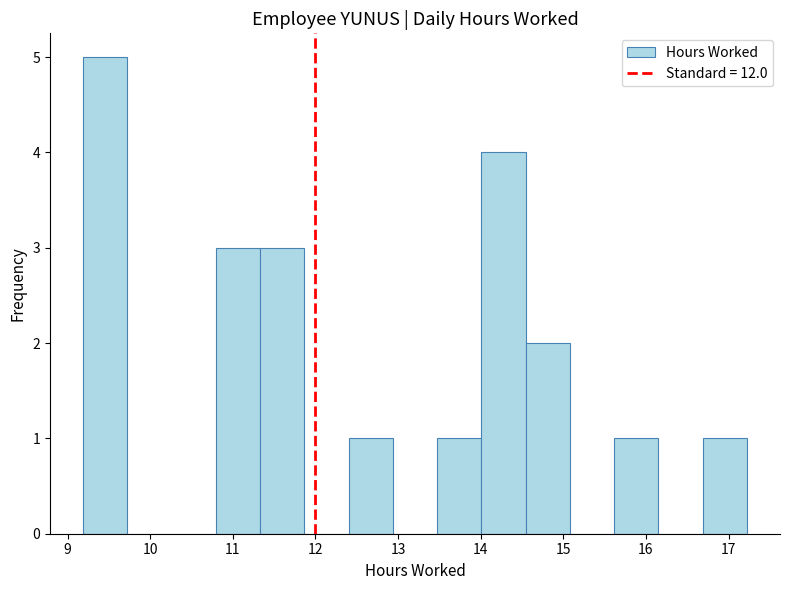

How tall is the bar that spans 14.5 to 15.1 on the x-axis? Neither the bar edges nor the heights are printed on the chart, so give them approximately, as read against the axes.

2